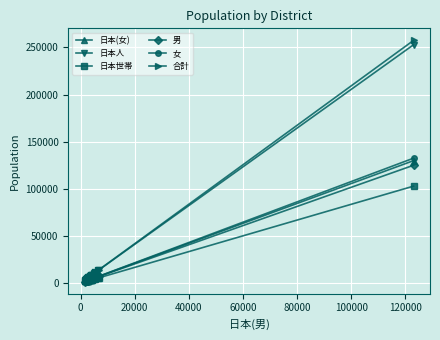

What is the value of the 日本(女) point at the 9th from the left?

3673